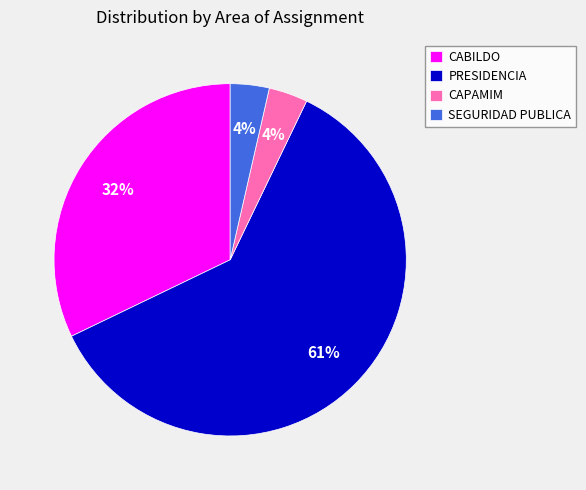

The CAPAMIM slice represents 4% of the pie. True or false?

True